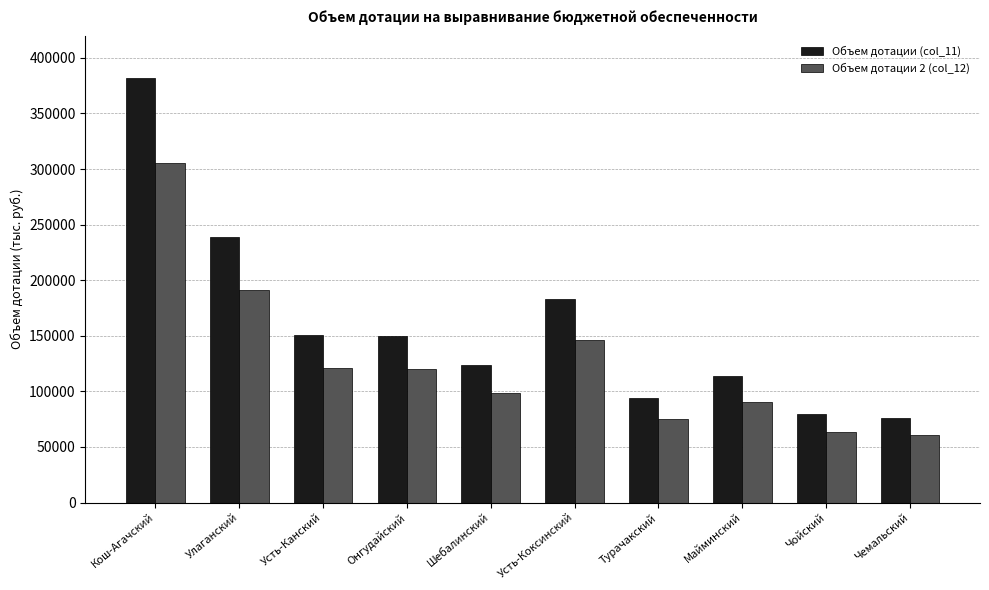

What is the label of the 3rd bar from the right?

Майминский